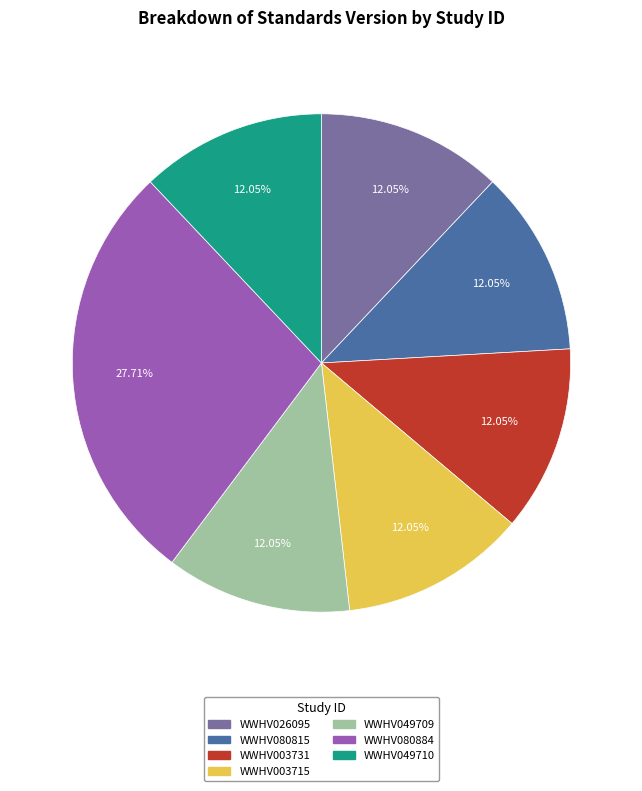

True or false: WWHV026095 accounts for 17% of the total.

False